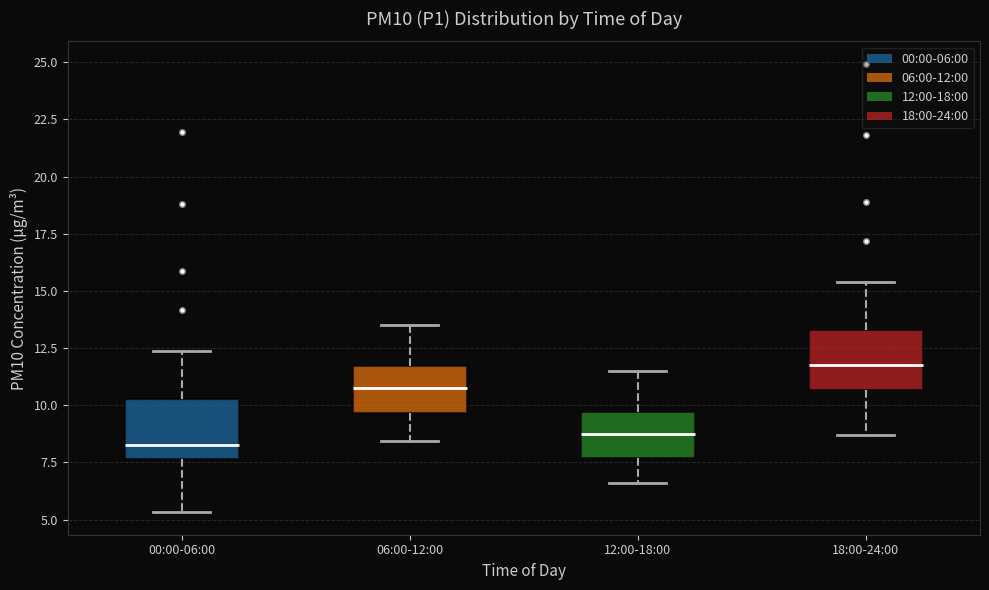

Where is the upper edge of the box for 18:00-24:00 on the y-axis? The values are not printed on the chart, so give them approximately, as read against the axis.

13.5